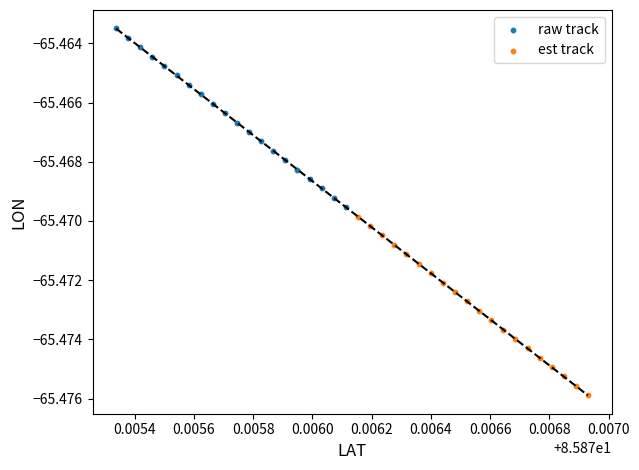

Which series contains the highest Y value?

raw track